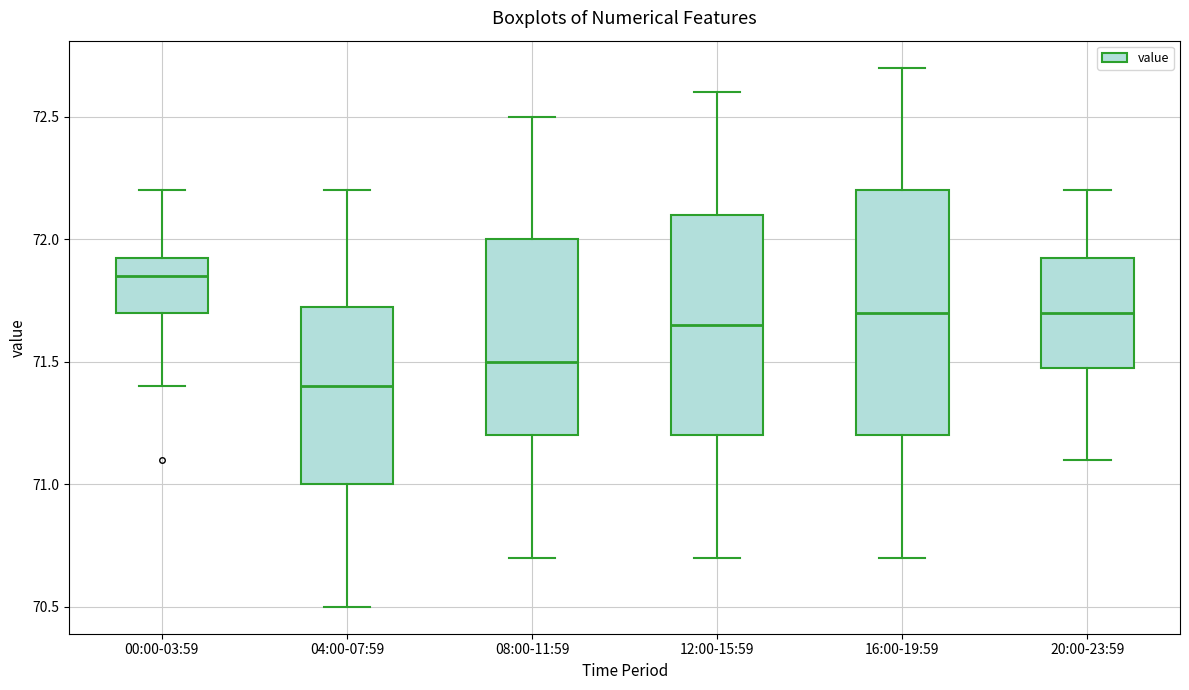

Reading left to right, read every box against the y-axis: the position of its median line, the range the box covers, and the ends of its whiskers. The values are not printed on the chart, so give them approximately, as read against the axis.

00:00-03:59: median 71.85, box 71.70 to 71.95, whiskers 71.40 to 72.20
04:00-07:59: median 71.40, box 71.00 to 71.75, whiskers 70.50 to 72.20
08:00-11:59: median 71.50, box 71.20 to 72.00, whiskers 70.70 to 72.50
12:00-15:59: median 71.65, box 71.20 to 72.10, whiskers 70.70 to 72.60
16:00-19:59: median 71.70, box 71.20 to 72.20, whiskers 70.70 to 72.70
20:00-23:59: median 71.70, box 71.50 to 71.95, whiskers 71.10 to 72.20